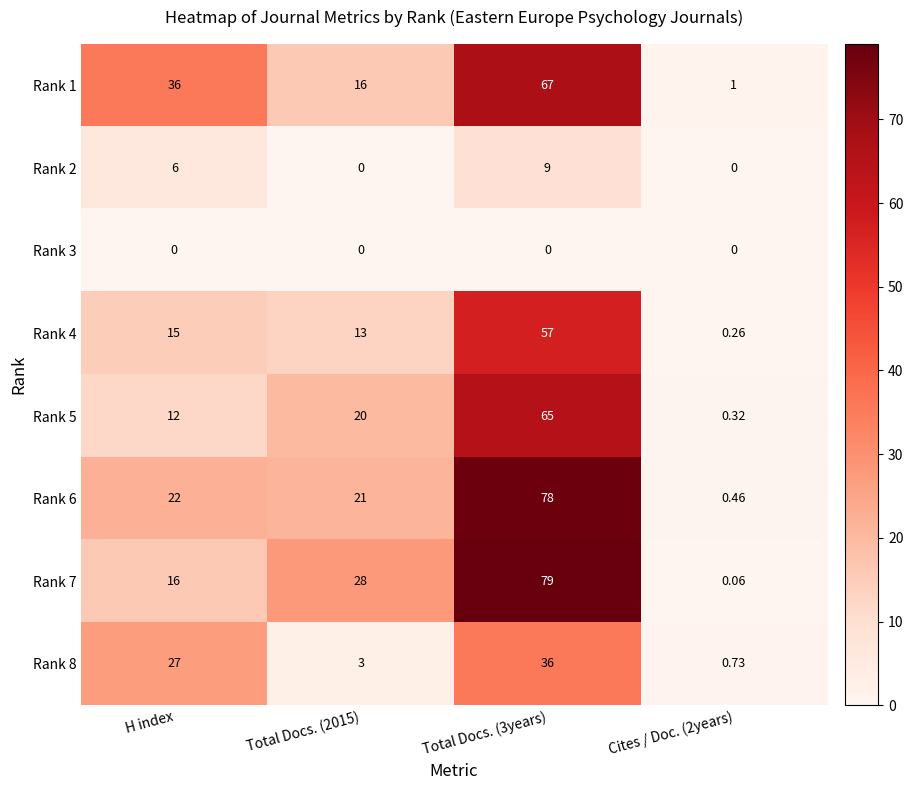

Which series has the largest total across all categories?

Rank 7